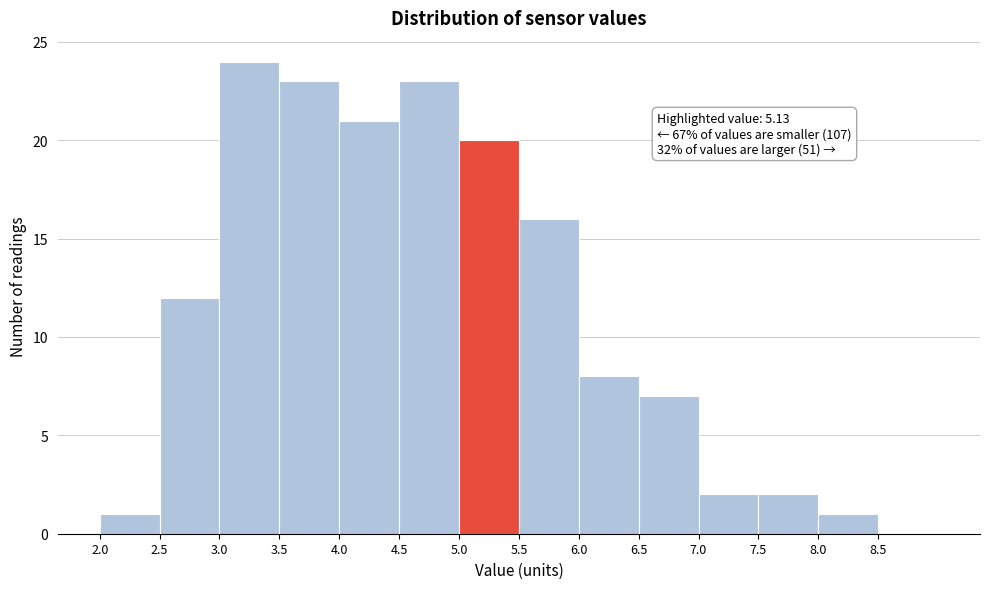

Which range on the x-axis has the tallest bar?

3.0 to 3.5